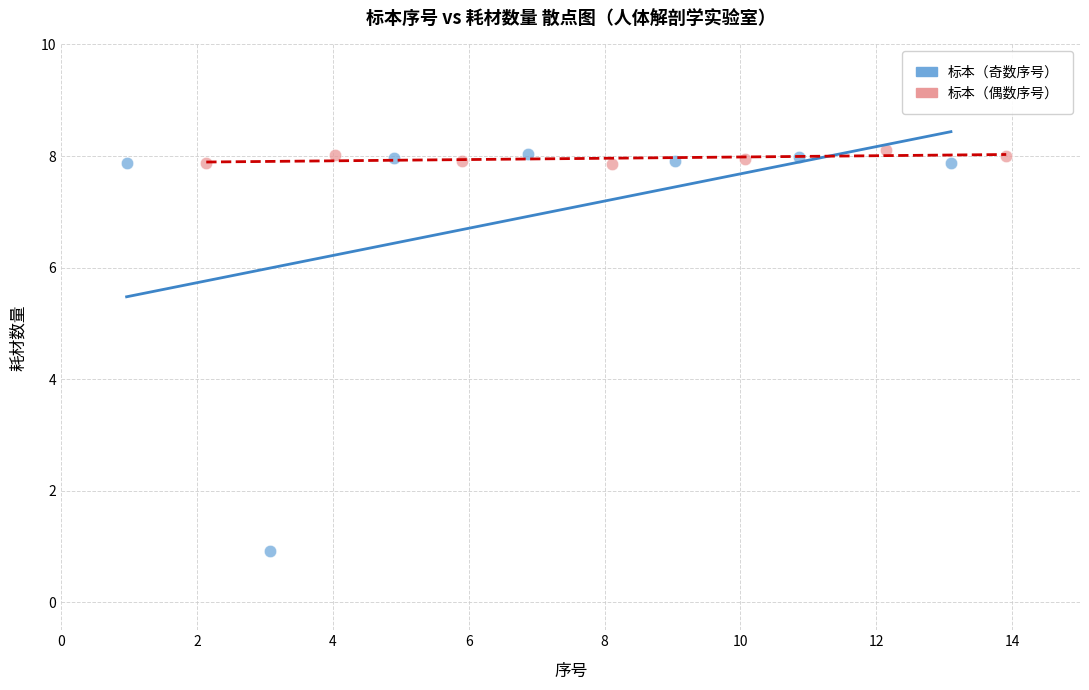

Which series has the widest spread of Y values?

标本（奇数序号）